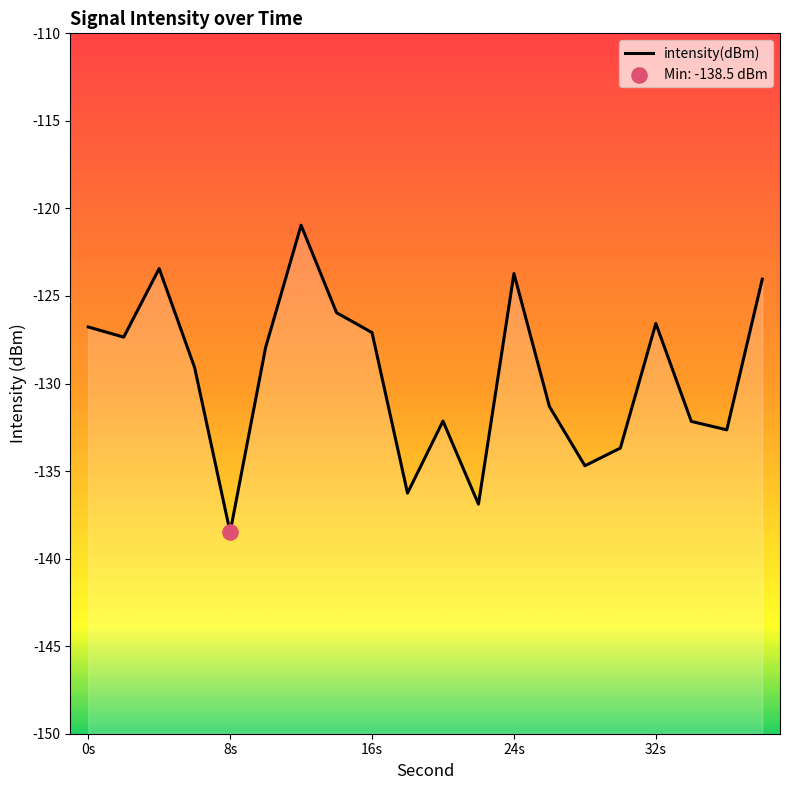

Between 24s and 32s, which is larger?

24s